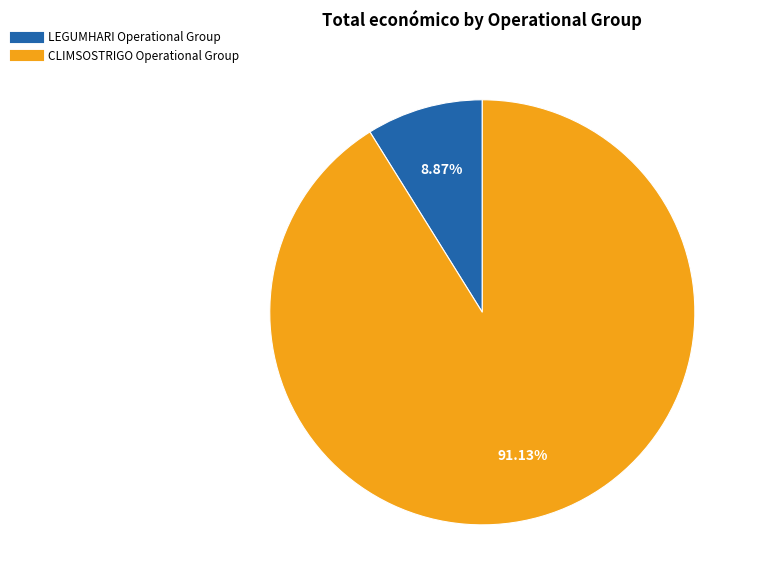

To the nearest percent, what is the combined percentage of CLIMSOSTRIGO Operational Group and LEGUMHARI Operational Group?

100%